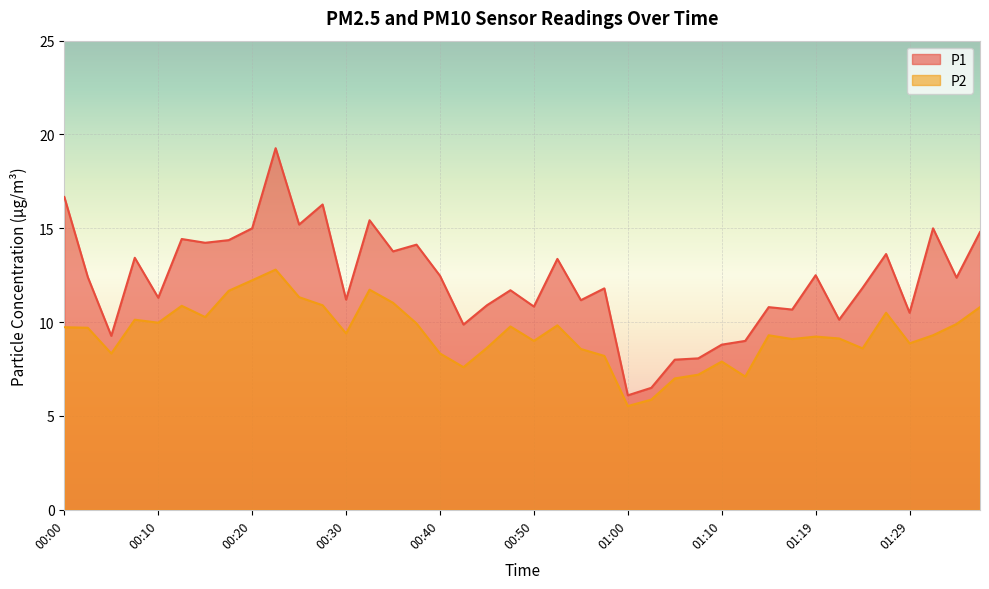

Is it true that P1 equals 24.5 at 00:13?

False